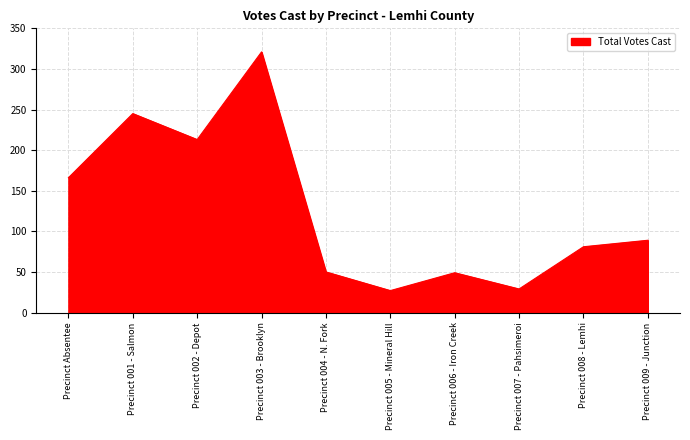

Does the chart have visible grid lines?

Yes